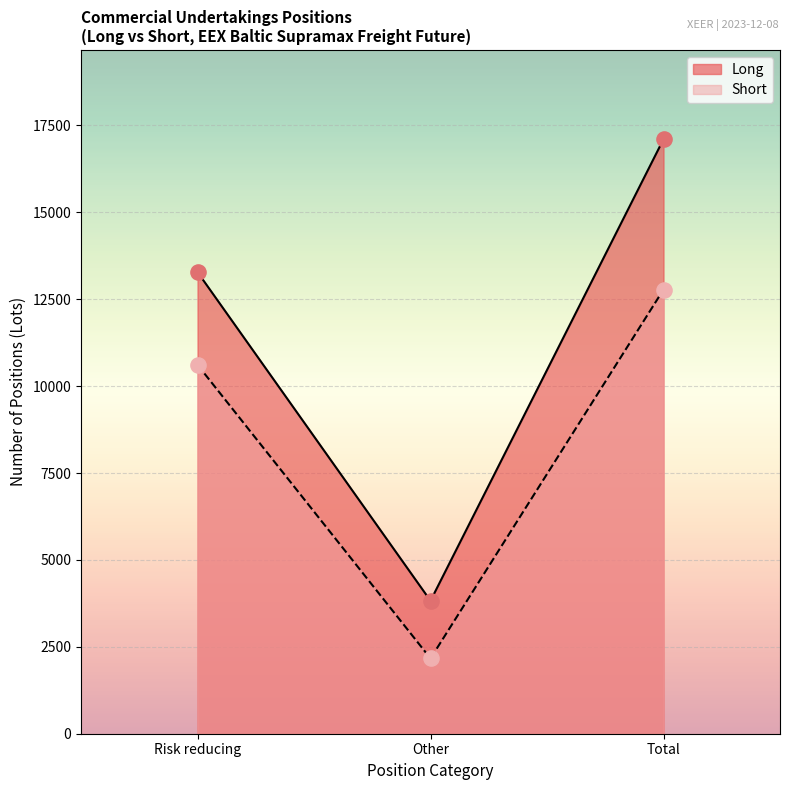

Which series reaches the maximum Y coordinate?

Long